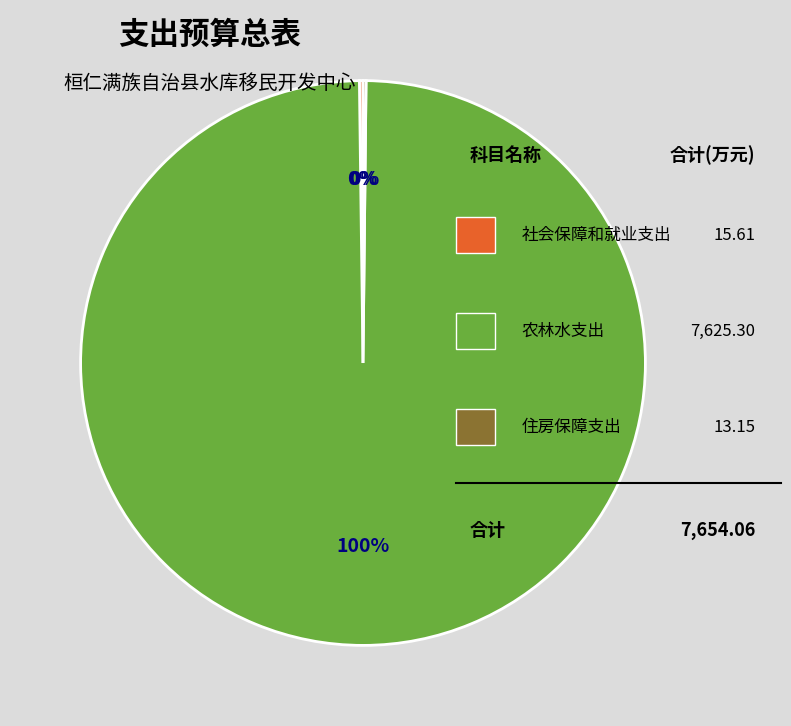

Is there any slice that represents more than half of the pie?

Yes